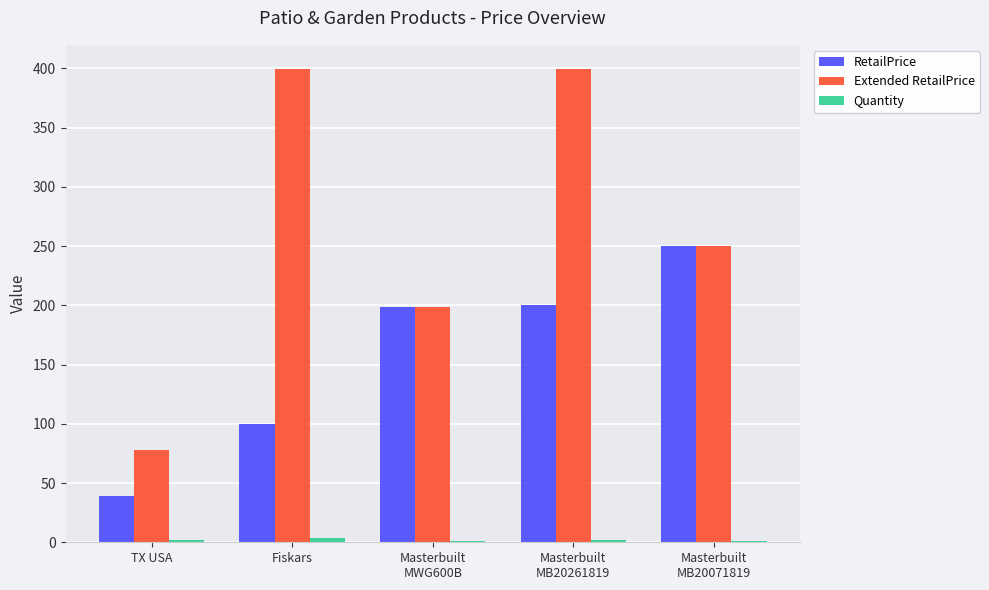

What is the maximum value shown in the chart?

400.0